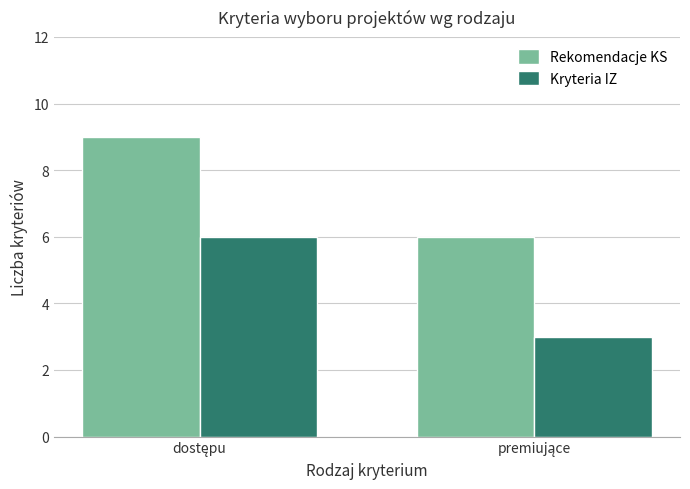

What is the difference between the maximum and minimum values in the Kryteria IZ series?

3